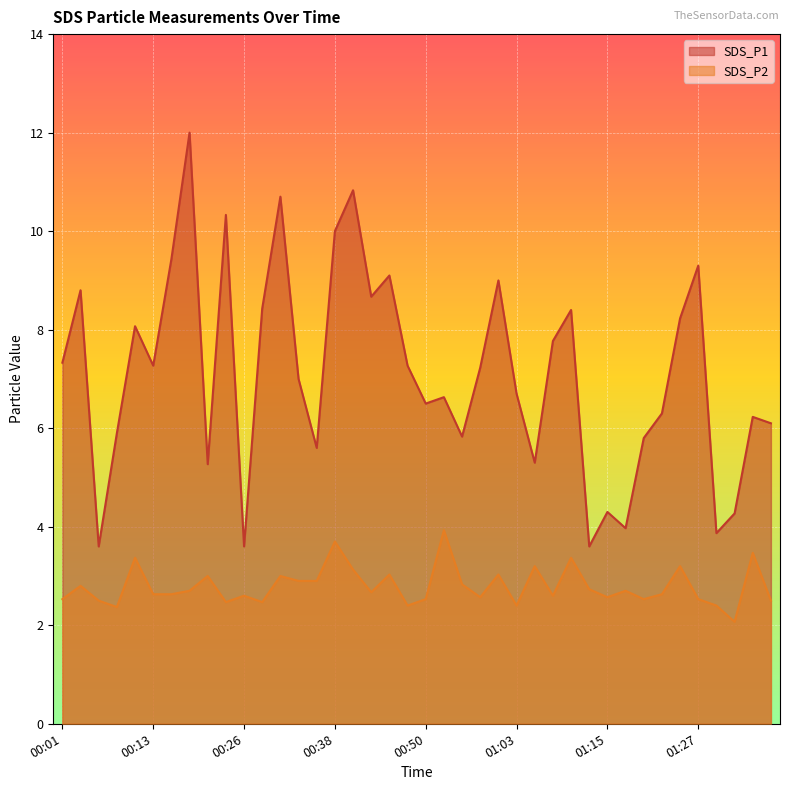

The value of SDS_P2 at 01:22 is 0.6. True or false?

False